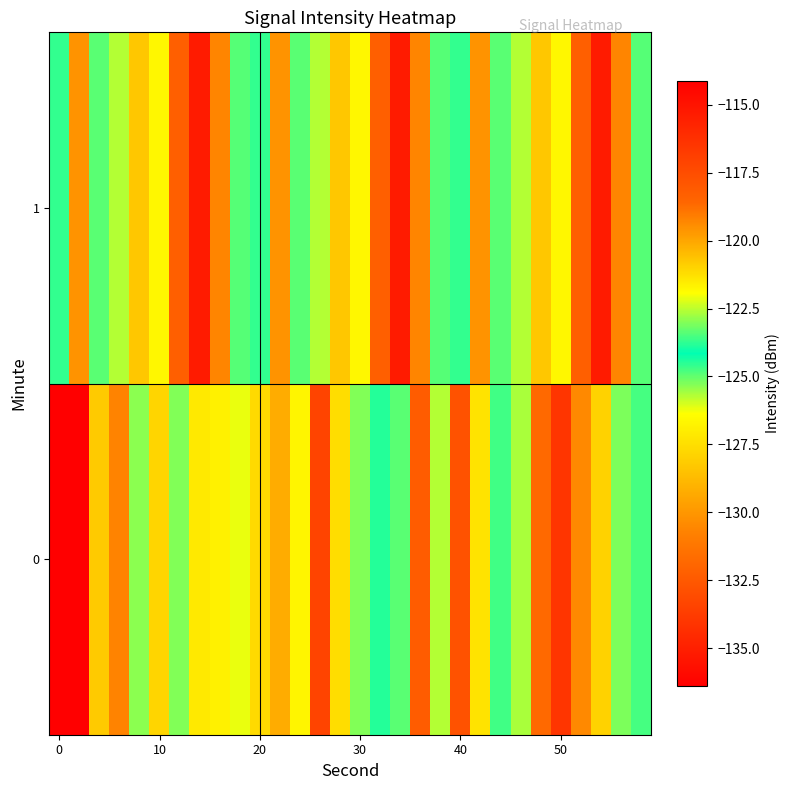

Reading left to right, what are all the values shown in this chart?

0: -136.4	-114.1	-128.2	-130.7	-125.4	-121.0	-123.0	-121.5	-126.8	-126.2	-127.7	-129.2	-121.7	-117.1	-121.2	-125.3	-124.5	-123.4	-118.2	-125.7	-132.8	-121.3	-123.6	-125.7	-118.7	-116.5	-119.4	-127.9	-123.1	-123.5
1: -124.6	-119.6	-123.4	-122.6	-120.7	-126.6	-118.3	-135.2	-119.3	-124.9	-124.6	-119.6	-123.4	-122.6	-120.7	-126.6	-118.3	-135.2	-119.3	-124.9	-124.6	-119.6	-123.4	-122.6	-120.7	-126.6	-118.3	-135.2	-119.3	-124.9